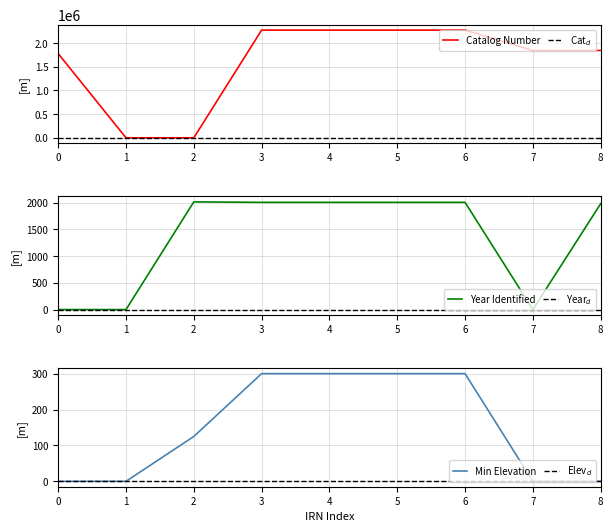

At how many categories does at least one series exceed 101210?

7